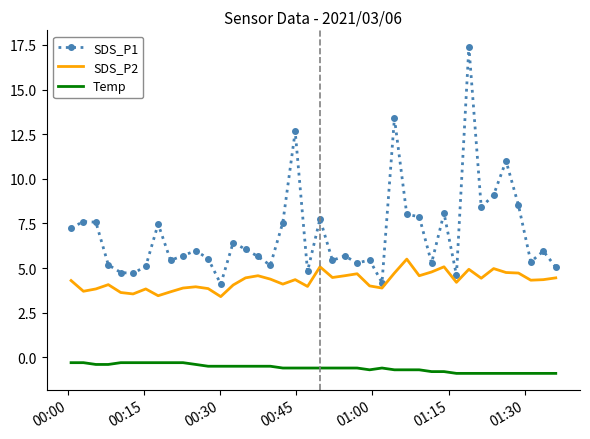

What is the difference between the maximum and minimum values in the Temp series?

0.6